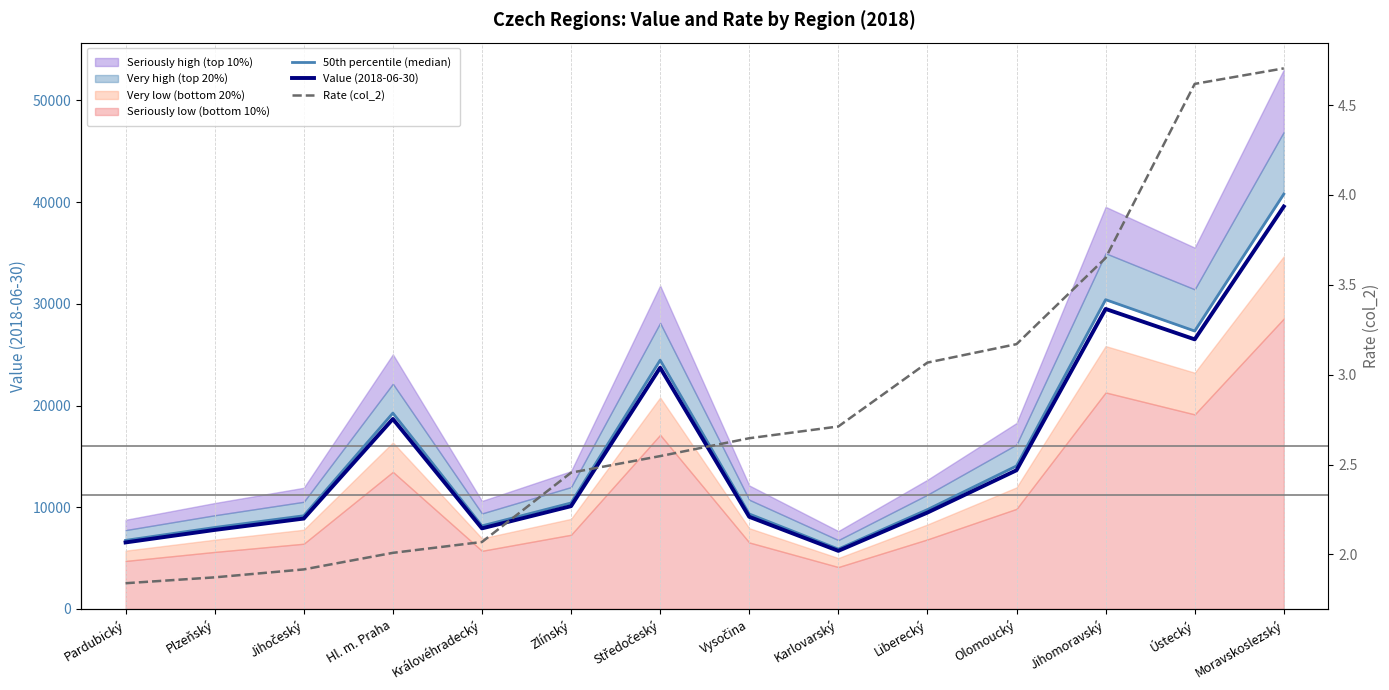

Reading right to left, list all the values displayed in this chart.

50th percentile (median): Moravskoslezský=40787.0	Ústecký=27324.0	Jihomoravský=30406.0	Olomoucký=14059.0	Liberecký=9769.0	Karlovarský=5889.0	Vysočina=9339.0	Středočeský=24455.0	Zlínský=10420.0	Královéhradecký=8167.0	Hl. m. Praha=19255.0	Jihočeský=9163.0	Plzeňský=8010.0	Pardubický=6743.0
Value (2018-06-30): Moravskoslezský=39563.4	Ústecký=26504.3	Jihomoravský=29493.8	Olomoucký=13637.2	Liberecký=9475.9	Karlovarský=5712.3	Vysočina=9058.8	Středočeský=23721.3	Zlínský=10107.4	Královéhradecký=7922.0	Hl. m. Praha=18677.3	Jihočeský=8888.1	Plzeňský=7769.7	Pardubický=6540.7
Rate (col_2): Moravskoslezský=4.7	Ústecký=4.6	Jihomoravský=3.6	Olomoucký=3.2	Liberecký=3.1	Karlovarský=2.7	Vysočina=2.6	Středočeský=2.5	Zlínský=2.5	Královéhradecký=2.1	Hl. m. Praha=2.0	Jihočeský=1.9	Plzeňský=1.9	Pardubický=1.8